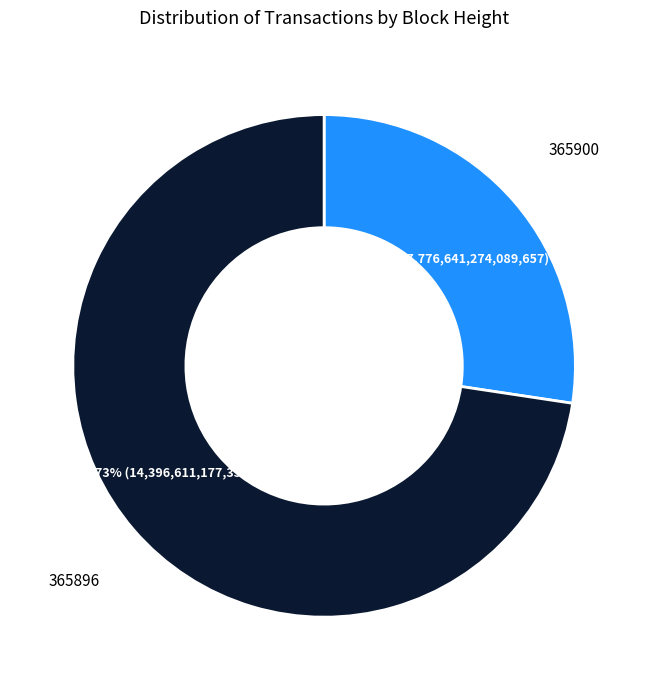

Count the number of slices in the pie.

2